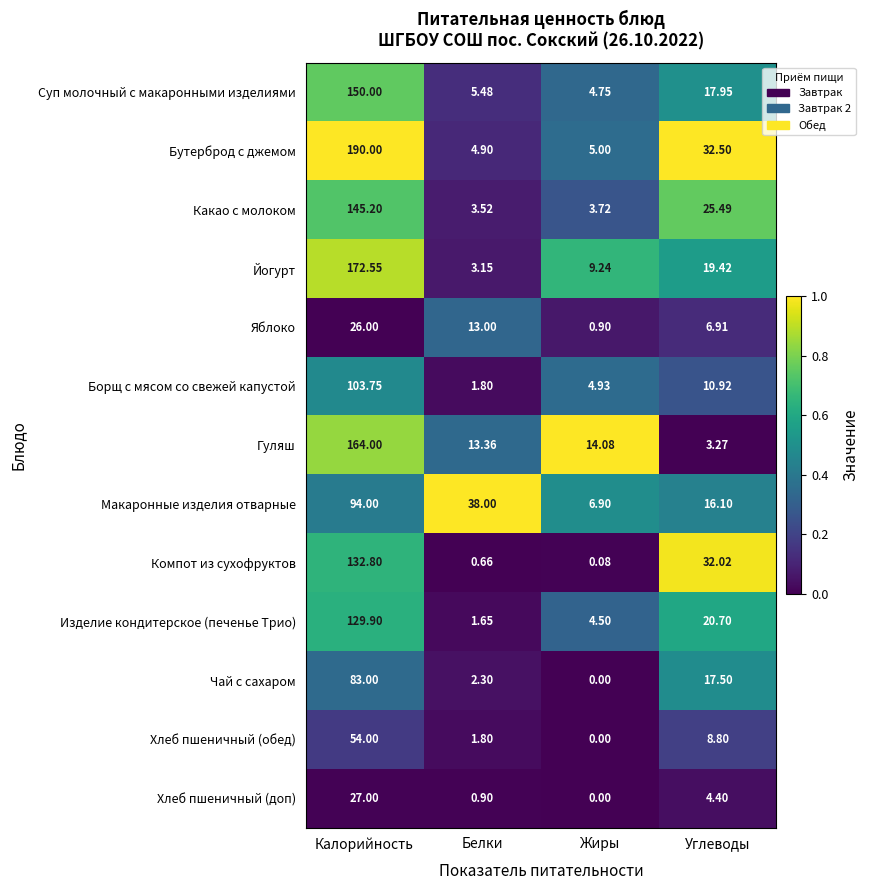

Which category has the lowest value in the Чай с сахаром series?

Жиры